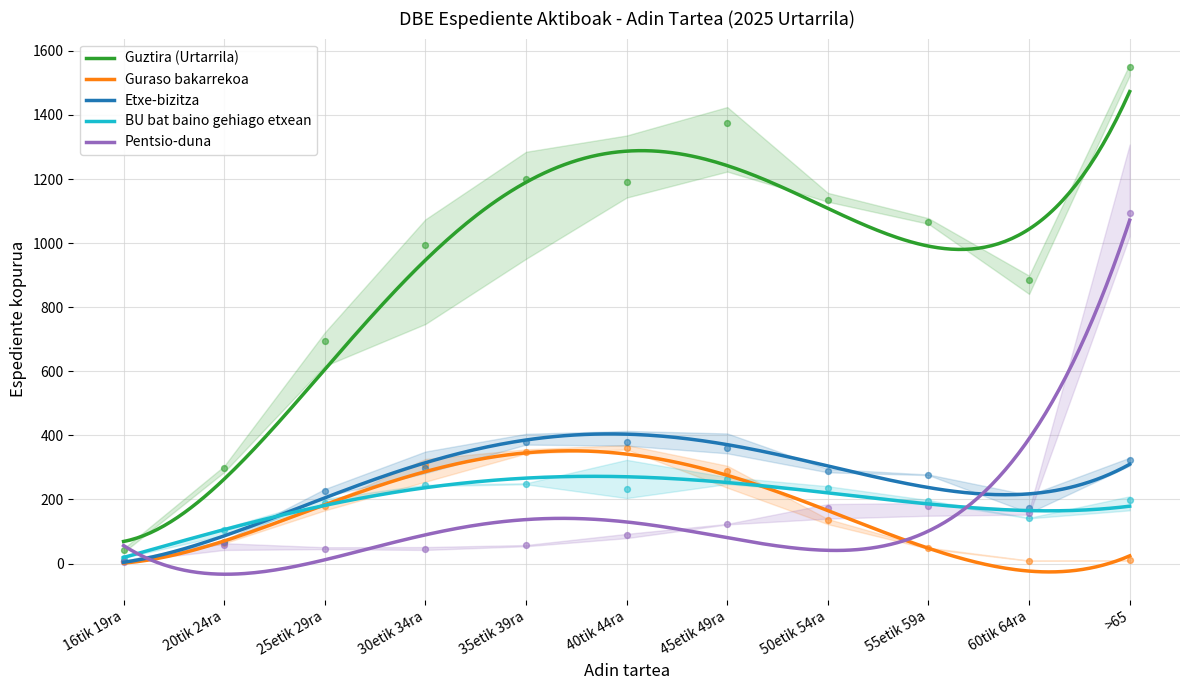

Which series contains the lowest Y value?

Pentsio-duna